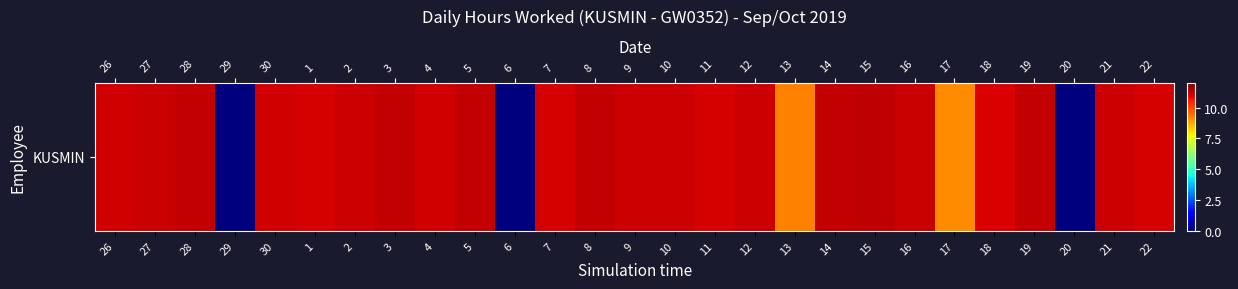

Rank the categories by value from highest to lowest.

15, 5, 14, 19, 28, 3, 8, 27, 16, 2, 10, 12, 9, 21, 26, 30, 4, 1, 7, 11, 22, 18, 13, 17, 29, 6, 20